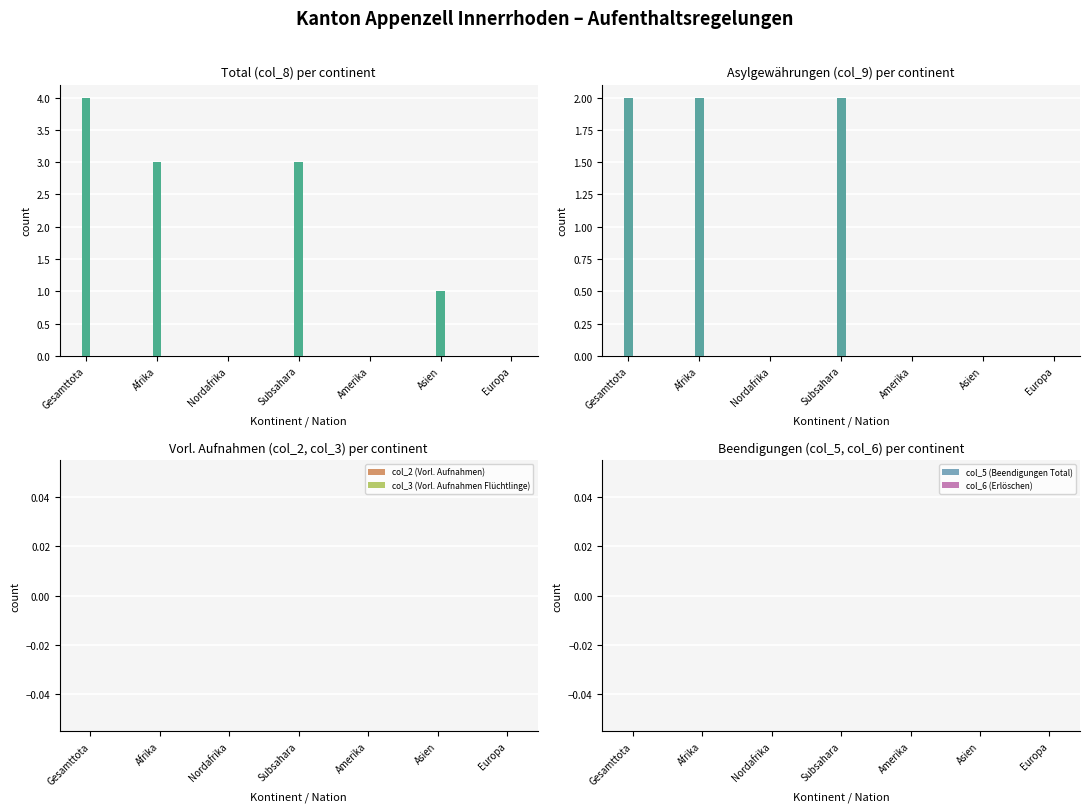

What is the sum of the col_9 (Asylgewährungen) values at Amerika and Gesamttota?

2